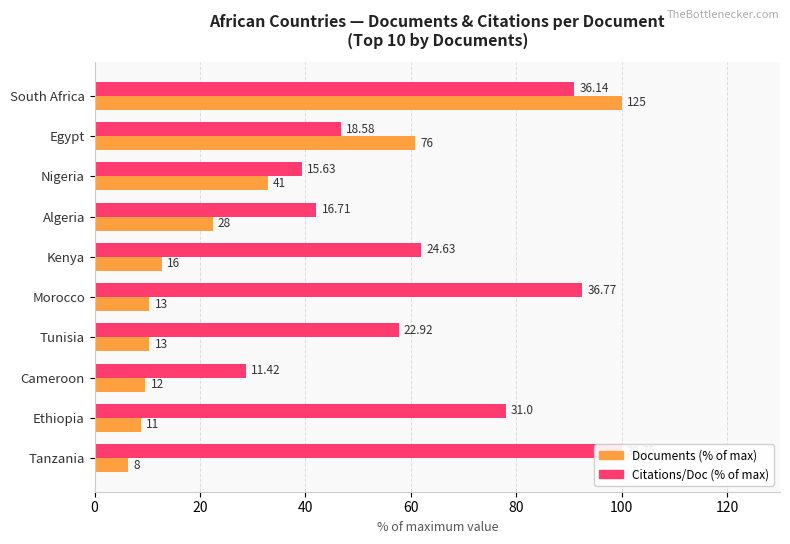

At how many categories does at least one series exceed 16?

10